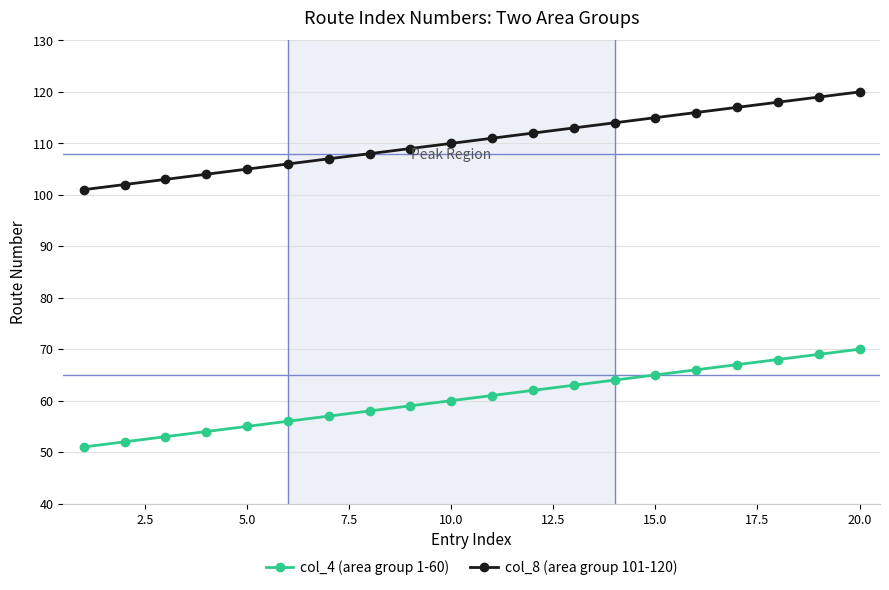

What is the greatest value displayed?

120